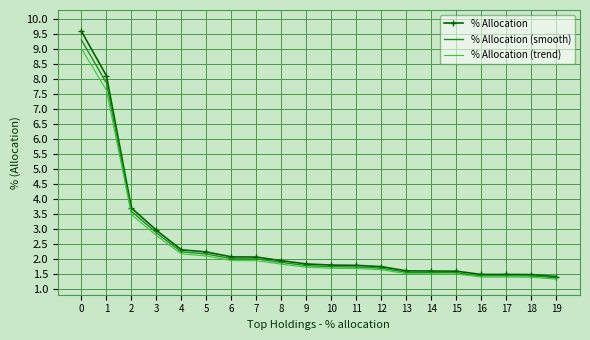

What is the total value across all series at 10?

5.2